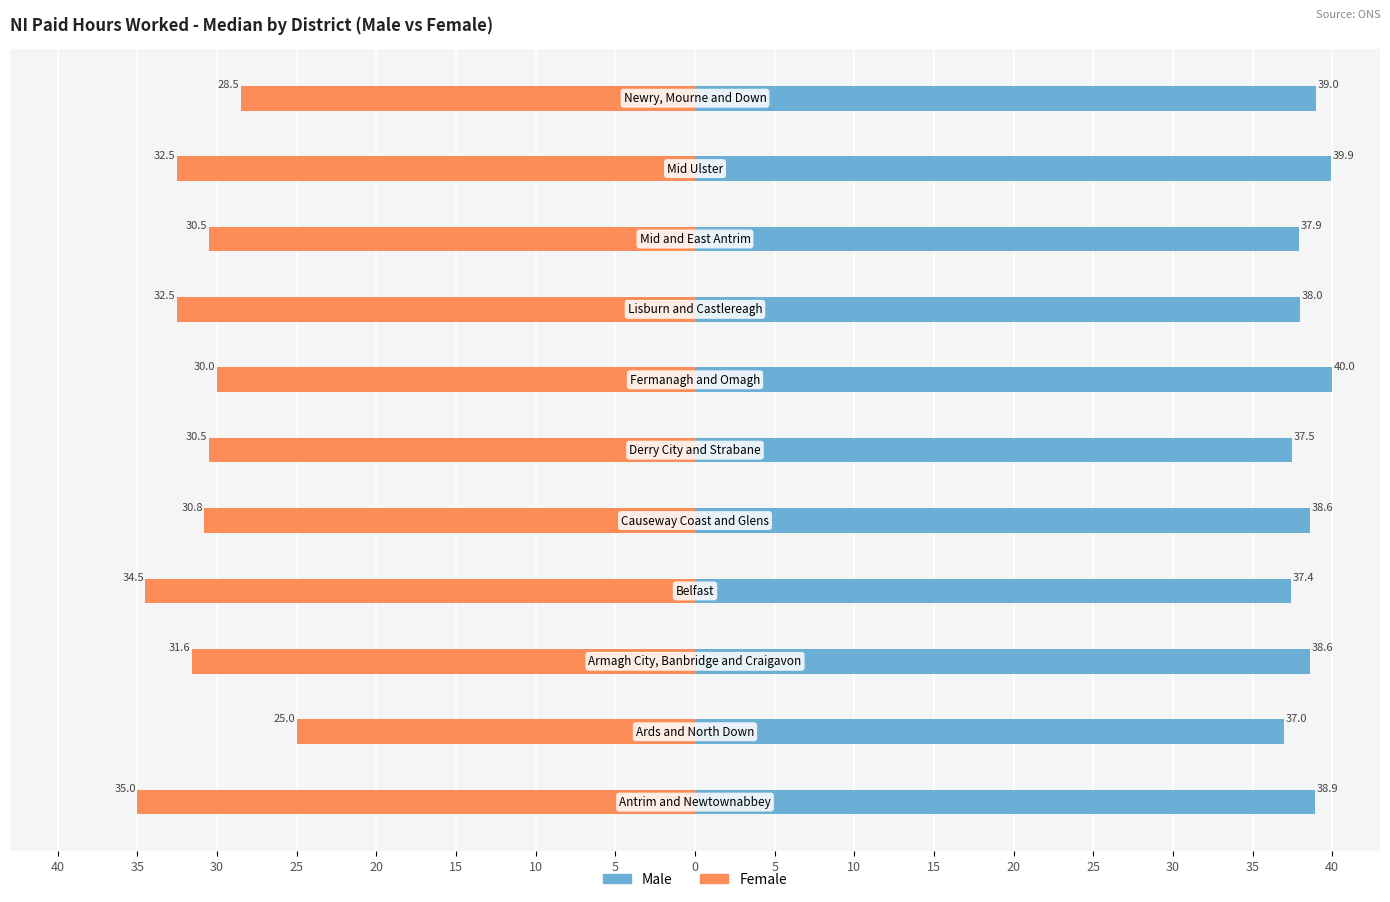

Reading left to right, list all the values displayed in this chart.

Male: 38.9	37.0	38.6	37.4	38.6	37.5	40.0	38.0	37.9	39.9	39.0
Female: -35.0	-25.0	-31.6	-34.5	-30.8	-30.5	-30.0	-32.5	-30.5	-32.5	-28.5